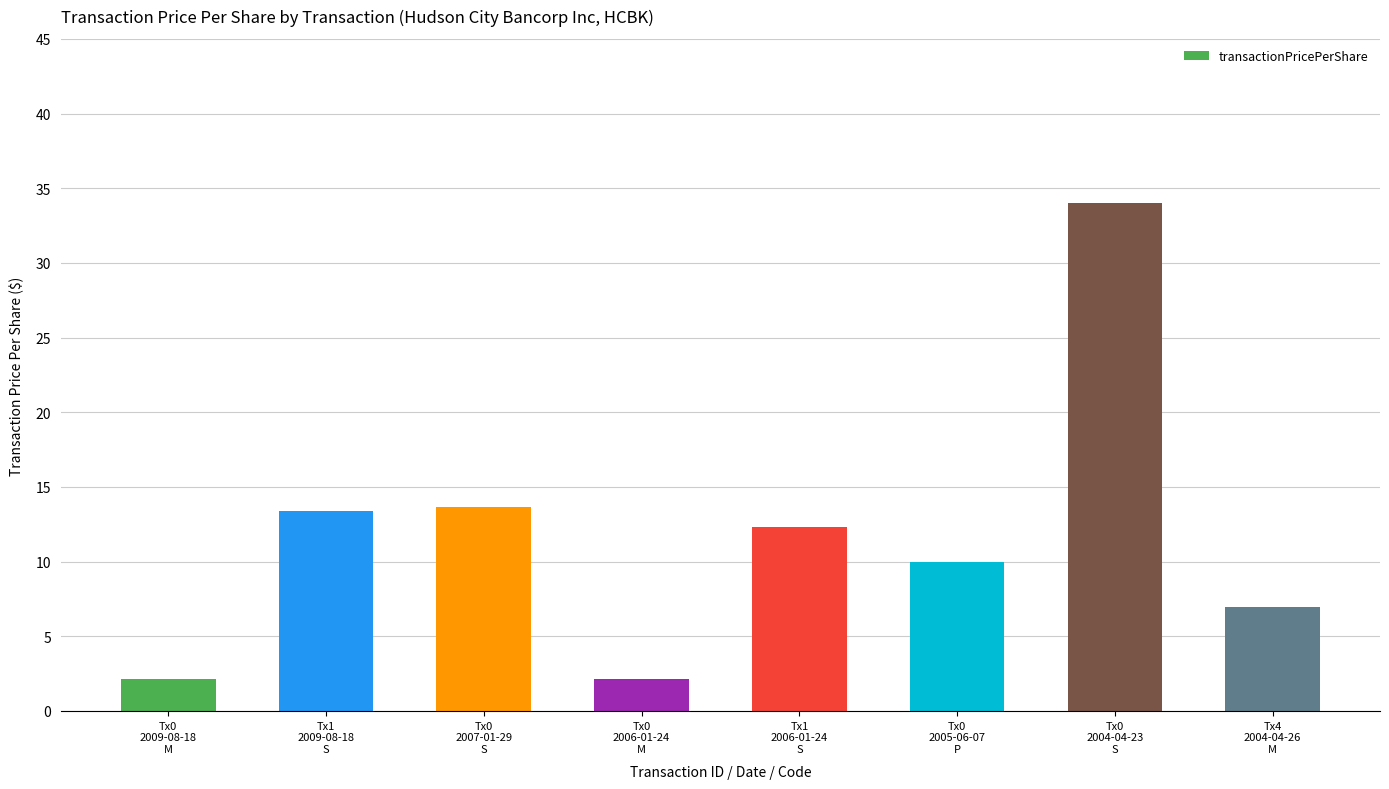

What is the label of the 4th bar from the left?

Tx0
2006-01-24
M